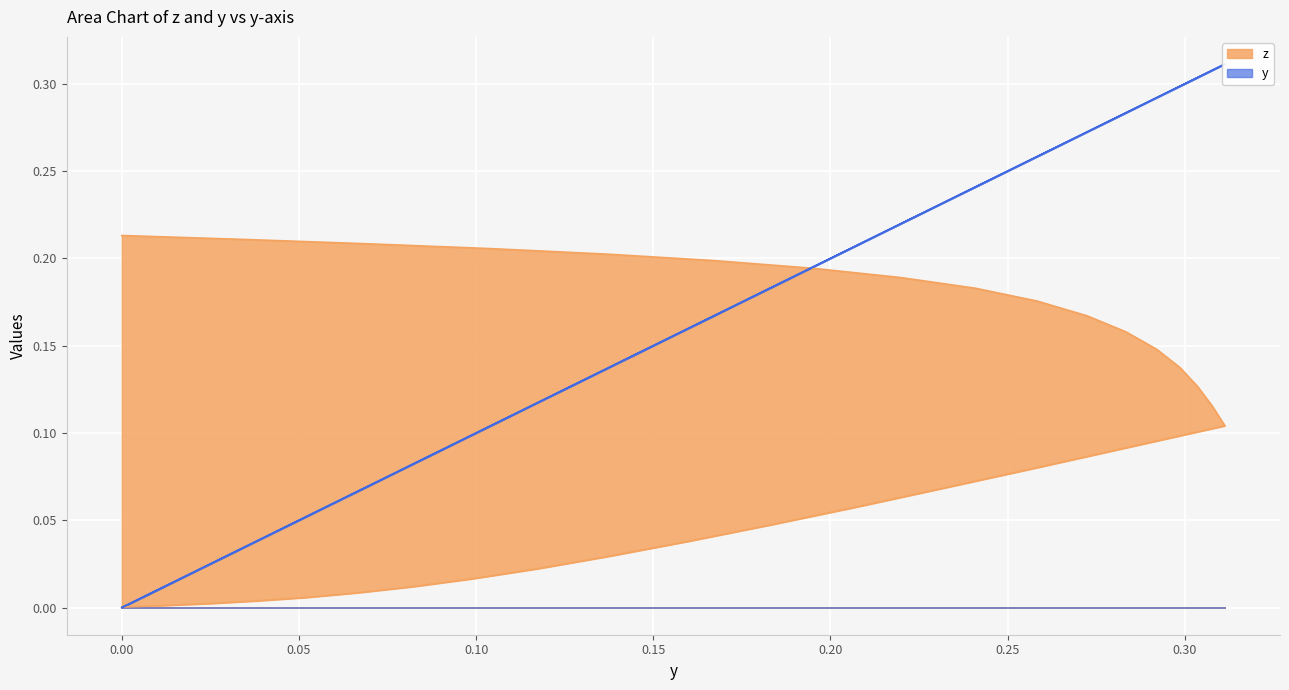

The z series shows 0.1 at 0.2585. True or false?

False